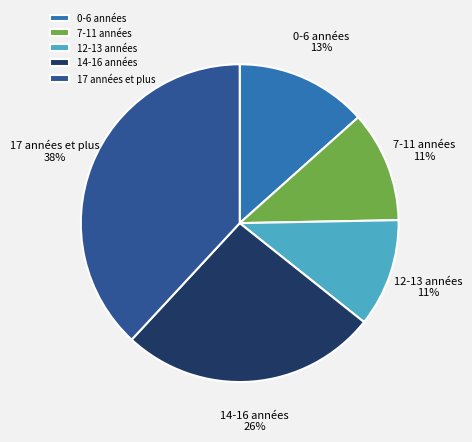

Is there a majority slice in this chart?

No